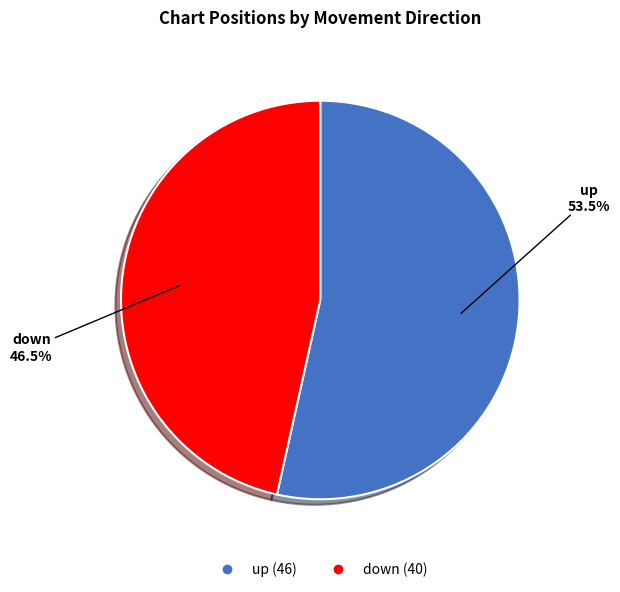

Is there any slice that represents more than half of the pie?

Yes